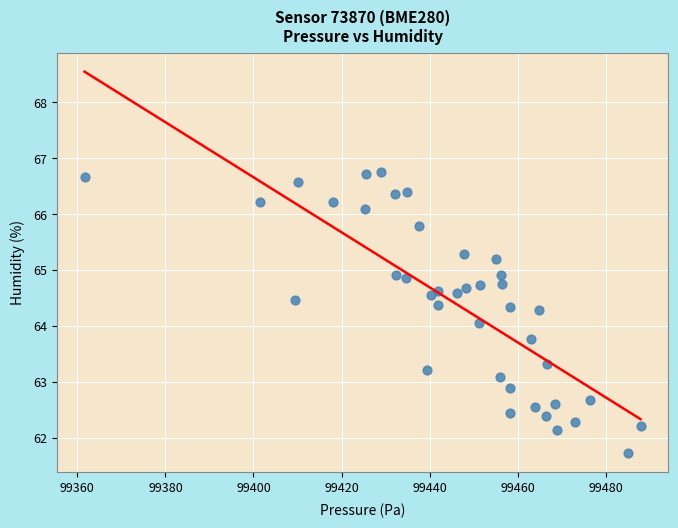

What is the range of Y values (max minus min)?

5.0